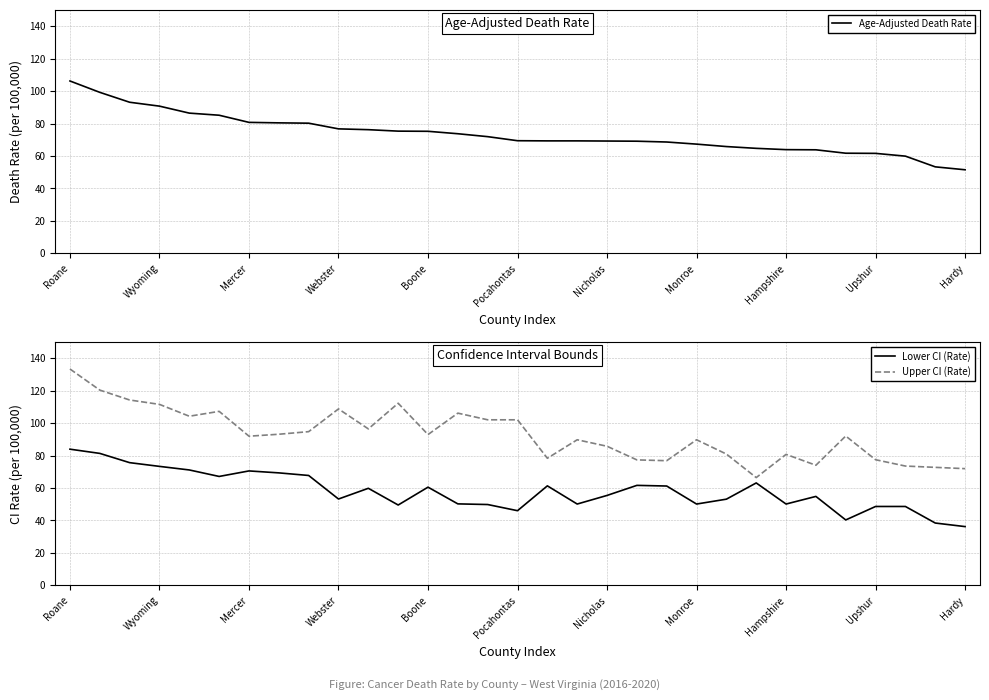

The value of Upper CI (Rate) at Monroe is 89.7. True or false?

True